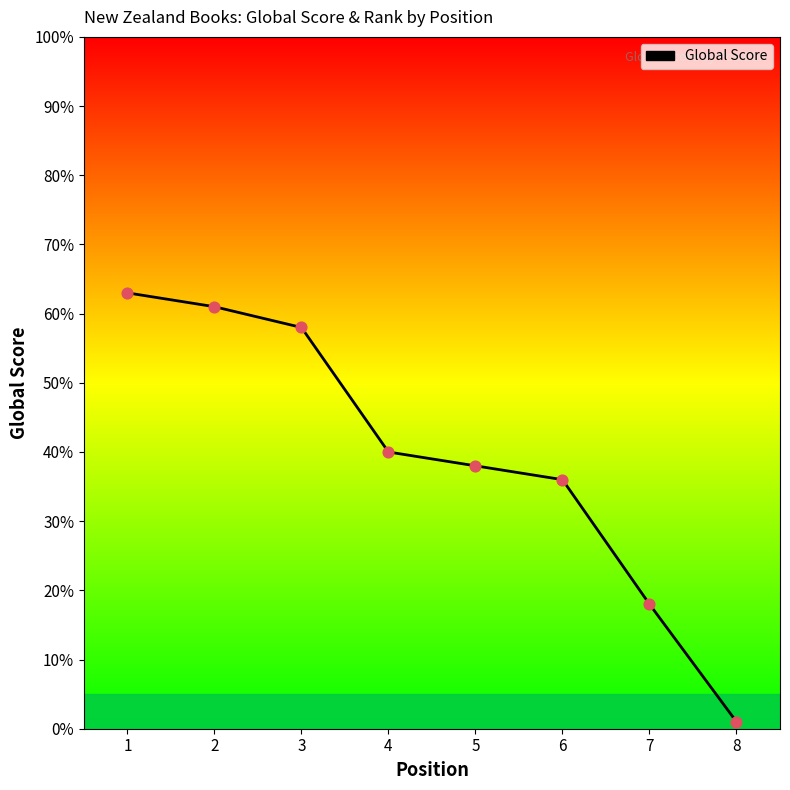

Approximately how many times larger is the value at 5 compared to 8?

38.0